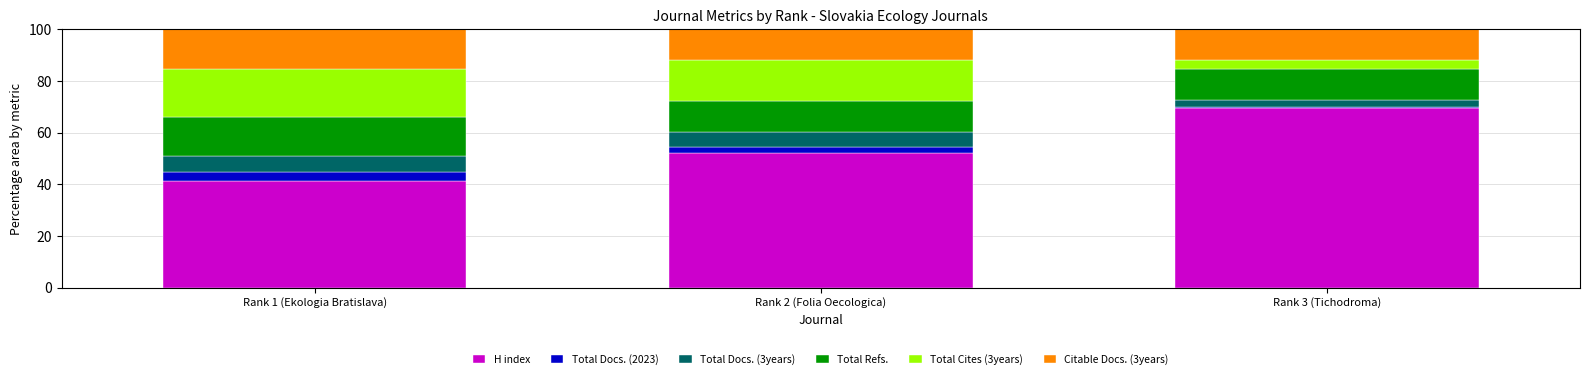

Where is H index nearest to the value 55?

Rank 2 (Folia Oecologica)